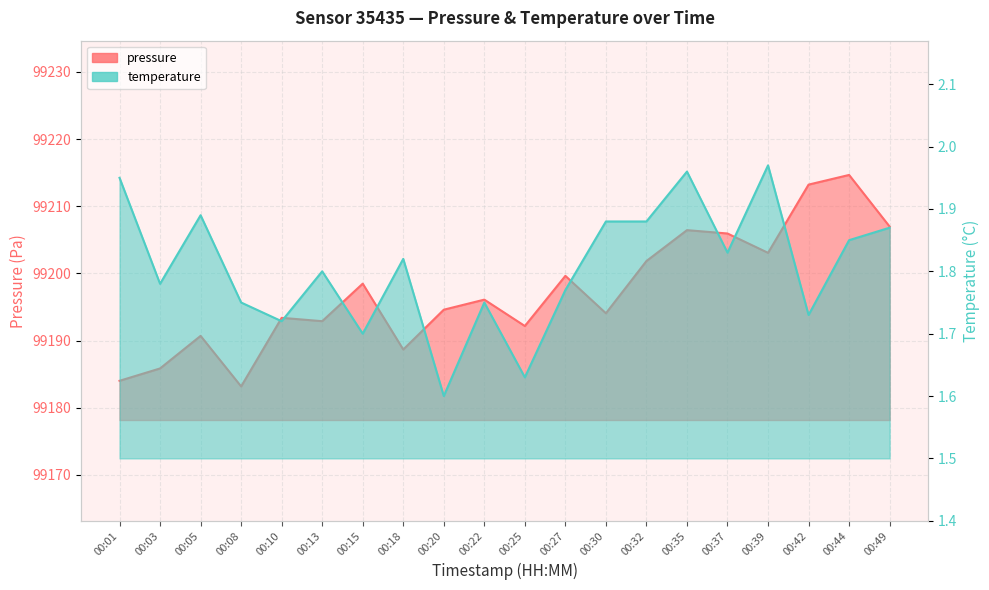

True or false: temperature has more than 0 interior local peaks.

True